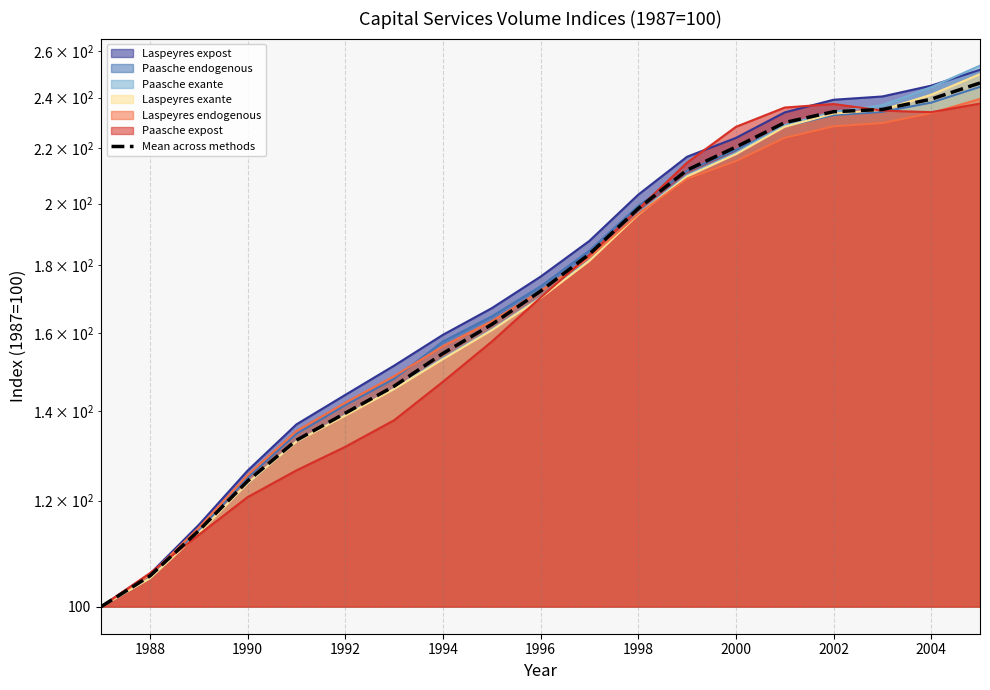

True or false: the data shows 320.6 at 2000.

False